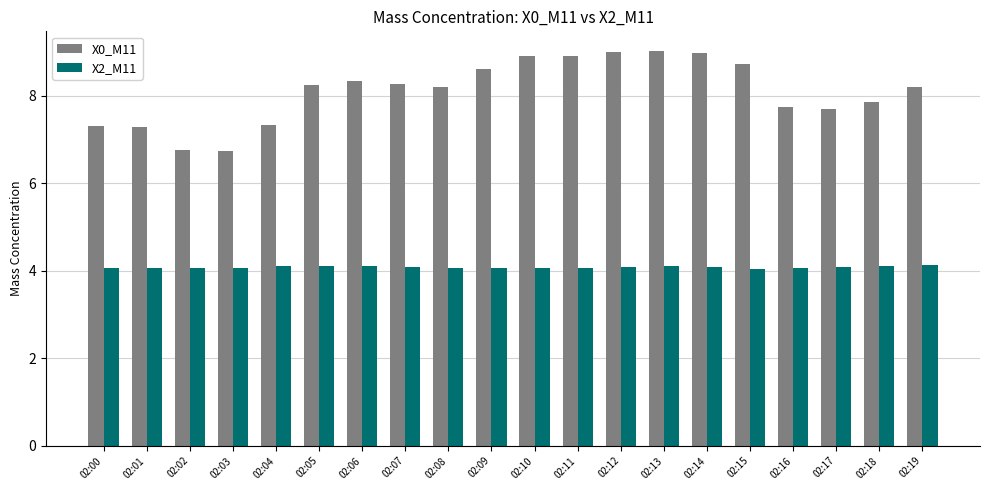

Which series has the widest spread of values?

X0_M11